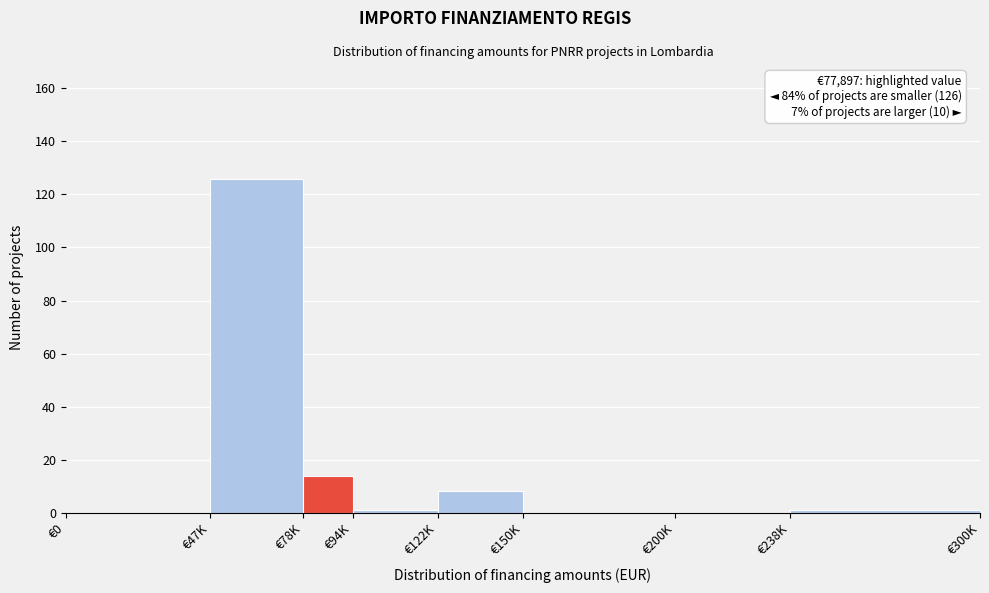

Reading left to right, transcribe all the data shown in this chart.

€0=0	€47K=126	€78K=14	€94K=1	€122K=8	€150K=0	€200K=0	€238K=1